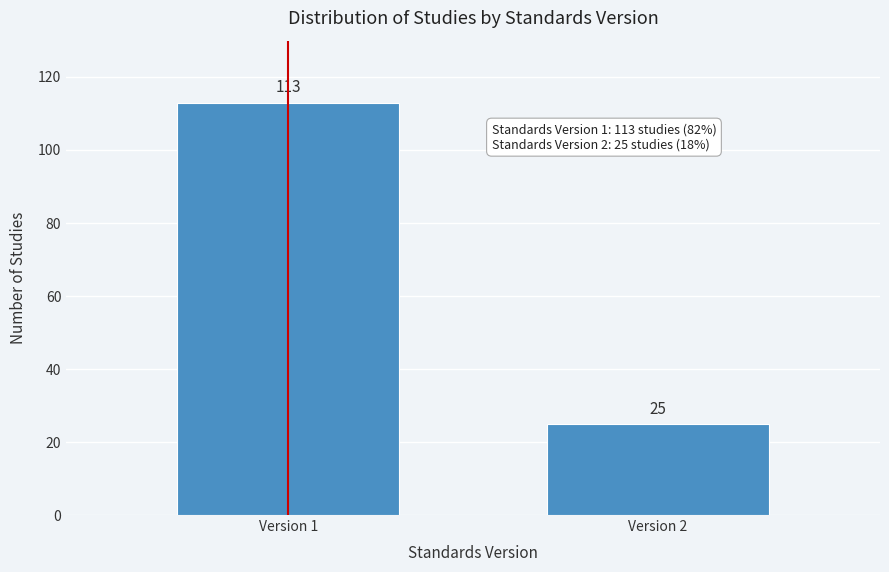

Reading left to right, what are all the values shown in this chart?

113	25